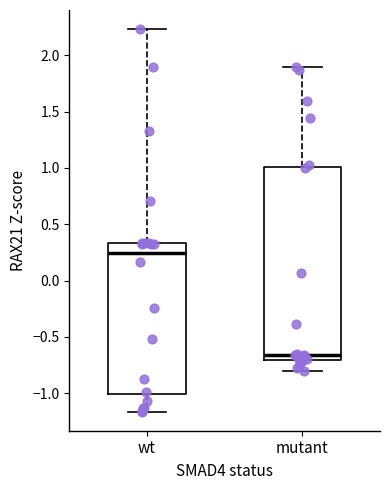

Which box has the lowest median line?

mutant